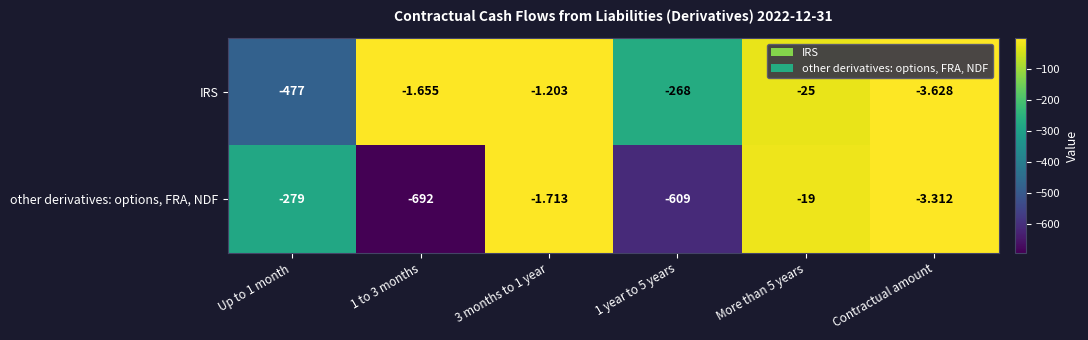

What is the difference between the highest and lowest values at 1 to 3 months?

690.3